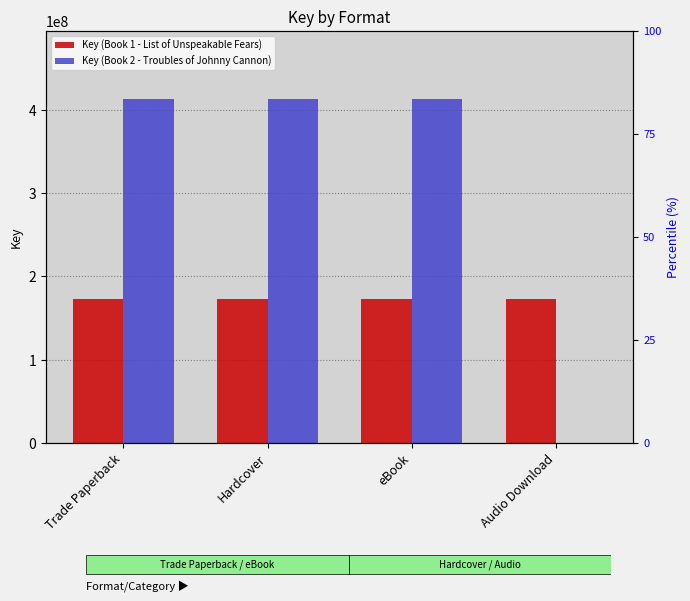

How many distinct data groups are displayed?

2